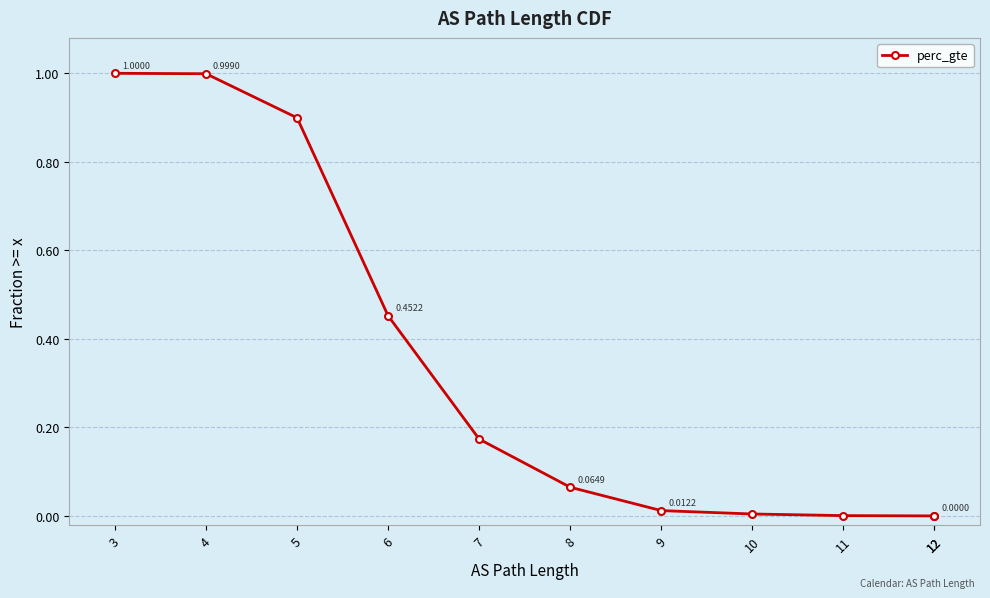

What is the value of the 3rd point from the left?

0.9